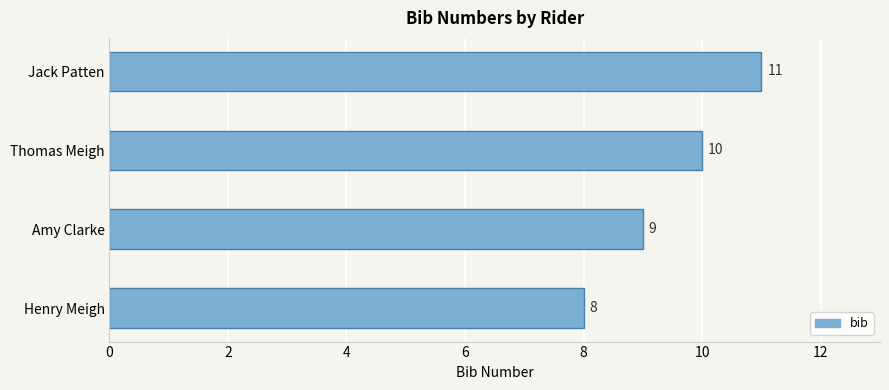

Reading bottom to top, list all the values displayed in this chart.

Henry Meigh=8	Amy Clarke=9	Thomas Meigh=10	Jack Patten=11